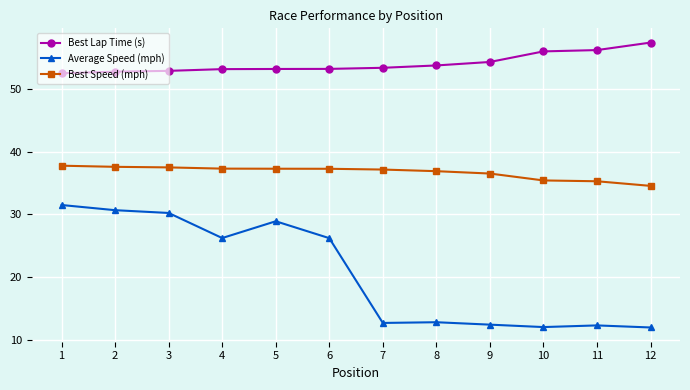

What is the difference between the maximum and minimum values in the Best Lap Time (s) series?

4.9